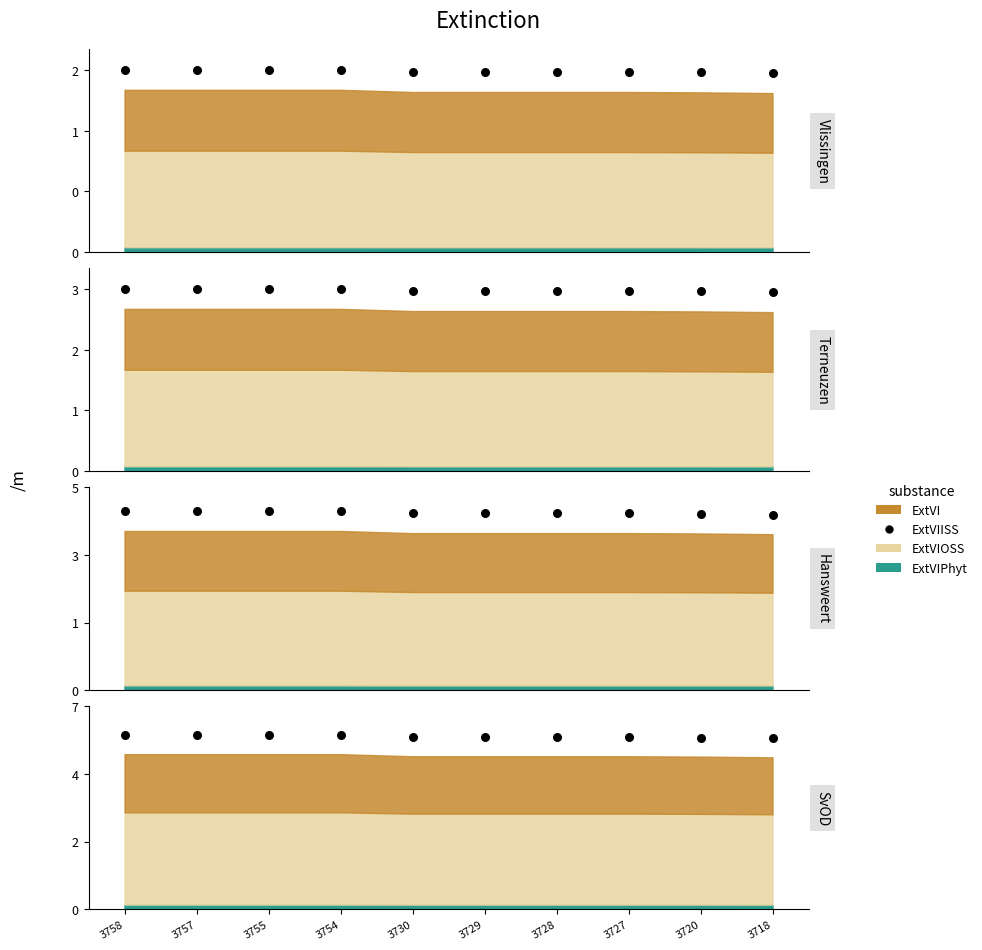

Which has a higher value, 3758 or 3718?

3758